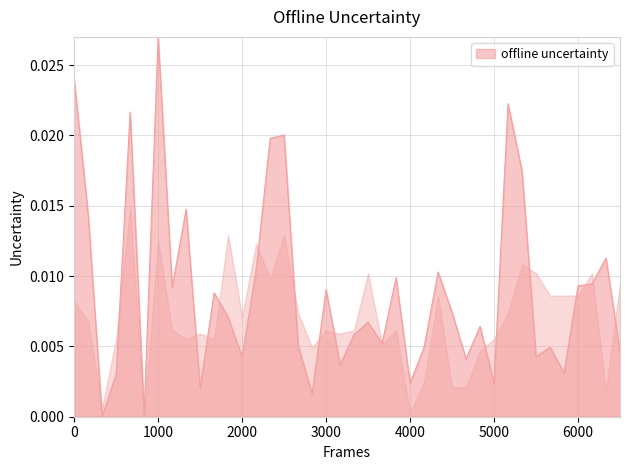

Which category has the highest value in the offline uncertainty series?

1000